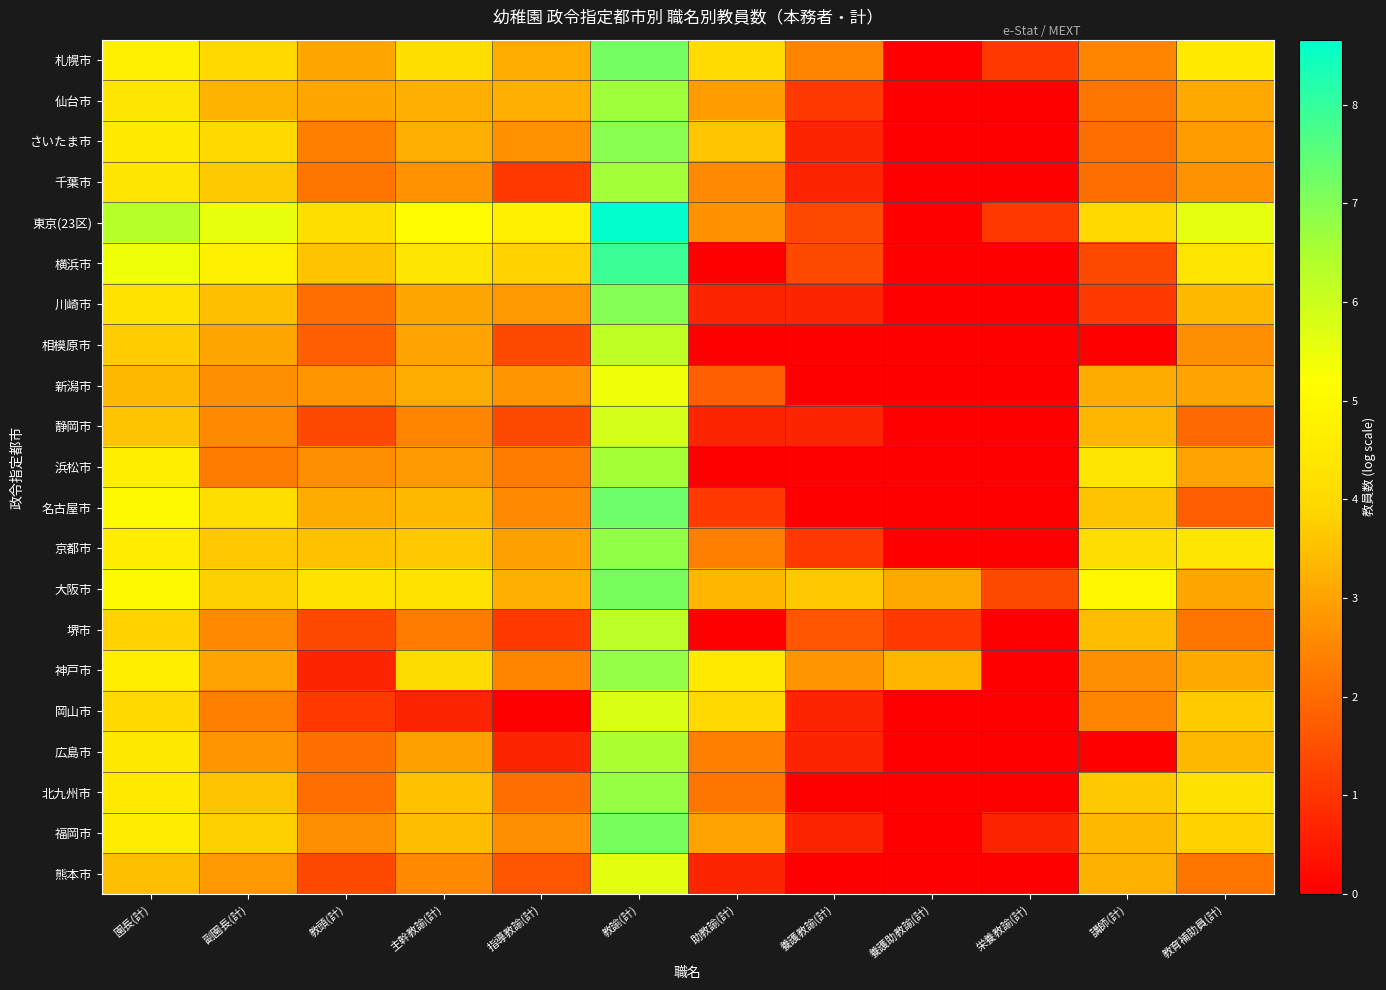

Reading right to left, extract all data points from this chart.

札幌市: 教育補助員(計)=4.5	講師(計)=2.5	栄養教諭(計)=1.1	養護助教諭(計)=0.0	養護教諭(計)=2.5	助教諭(計)=4.0	教諭(計)=7.2	指導教諭(計)=3.2	主幹教諭(計)=4.1	教頭(計)=3.0	副園長(計)=3.9	園長(計)=4.7
仙台市: 教育補助員(計)=3.1	講師(計)=2.2	栄養教諭(計)=0.0	養護助教諭(計)=0.0	養護教諭(計)=1.1	助教諭(計)=2.9	教諭(計)=6.6	指導教諭(計)=3.2	主幹教諭(計)=3.2	教頭(計)=3.0	副園長(計)=3.3	園長(計)=4.3
さいたま市: 教育補助員(計)=2.9	講師(計)=2.1	栄養教諭(計)=0.0	養護助教諭(計)=0.0	養護教諭(計)=0.7	助教諭(計)=3.6	教諭(計)=6.9	指導教諭(計)=2.7	主幹教諭(計)=3.2	教頭(計)=2.4	副園長(計)=4.0	園長(計)=4.5
千葉市: 教育補助員(計)=2.7	講師(計)=2.1	栄養教諭(計)=0.0	養護助教諭(計)=0.0	養護教諭(計)=0.7	助教諭(計)=2.6	教諭(計)=6.6	指導教諭(計)=1.1	主幹教諭(計)=2.7	教頭(計)=2.2	副園長(計)=3.7	園長(計)=4.4
東京(23区): 教育補助員(計)=5.6	講師(計)=3.9	栄養教諭(計)=1.1	養護助教諭(計)=0.0	養護教諭(計)=1.4	助教諭(計)=2.7	教諭(計)=8.7	指導教諭(計)=4.7	主幹教諭(計)=5.1	教頭(計)=4.2	副園長(計)=5.6	園長(計)=6.3
横浜市: 教育補助員(計)=4.3	講師(計)=1.4	栄養教諭(計)=0.0	養護助教諭(計)=0.0	養護教諭(計)=1.4	助教諭(計)=0.0	教諭(計)=7.9	指導教諭(計)=3.8	主幹教諭(計)=4.4	教頭(計)=3.6	副園長(計)=4.7	園長(計)=5.4
川崎市: 教育補助員(計)=3.4	講師(計)=1.1	栄養教諭(計)=0.0	養護助教諭(計)=0.0	養護教諭(計)=0.7	助教諭(計)=0.7	教諭(計)=7.0	指導教諭(計)=2.8	主幹教諭(計)=3.0	教頭(計)=2.1	副園長(計)=3.5	園長(計)=4.3
相模原市: 教育補助員(計)=2.6	講師(計)=0.0	栄養教諭(計)=0.0	養護助教諭(計)=0.0	養護教諭(計)=0.0	助教諭(計)=0.0	教諭(計)=6.2	指導教諭(計)=1.4	主幹教諭(計)=3.0	教頭(計)=1.8	副園長(計)=3.0	園長(計)=3.7
新潟市: 教育補助員(計)=3.0	講師(計)=3.1	栄養教諭(計)=0.0	養護助教諭(計)=0.0	養護教諭(計)=0.0	助教諭(計)=1.8	教諭(計)=5.4	指導教諭(計)=2.8	主幹教諭(計)=3.2	教頭(計)=2.8	副園長(計)=2.6	園長(計)=3.4
静岡市: 教育補助員(計)=1.9	講師(計)=3.3	栄養教諭(計)=0.0	養護助教諭(計)=0.0	養護教諭(計)=0.7	助教諭(計)=0.7	教諭(計)=5.9	指導教諭(計)=1.4	主幹教諭(計)=2.5	教頭(計)=1.4	副園長(計)=2.6	園長(計)=3.6
浜松市: 教育補助員(計)=3.0	講師(計)=4.3	栄養教諭(計)=0.0	養護助教諭(計)=0.0	養護教諭(計)=0.0	助教諭(計)=0.0	教諭(計)=6.6	指導教諭(計)=2.3	主幹教諭(計)=2.8	教頭(計)=2.6	副園長(計)=2.3	園長(計)=4.7
名古屋市: 教育補助員(計)=1.8	講師(計)=3.6	栄養教諭(計)=0.0	養護助教諭(計)=0.0	養護教諭(計)=0.0	助教諭(計)=1.1	教諭(計)=7.3	指導教諭(計)=2.6	主幹教諭(計)=3.4	教頭(計)=3.1	副園長(計)=4.1	園長(計)=5.0
京都市: 教育補助員(計)=4.4	講師(計)=4.1	栄養教諭(計)=0.0	養護助教諭(計)=0.0	養護教諭(計)=1.1	助教諭(計)=2.4	教諭(計)=6.8	指導教諭(計)=2.9	主幹教諭(計)=3.6	教頭(計)=3.5	副園長(計)=3.6	園長(計)=4.6
大阪市: 教育補助員(計)=3.0	講師(計)=4.9	栄養教諭(計)=1.4	養護助教諭(計)=3.1	養護教諭(計)=3.6	助教諭(計)=3.3	教諭(計)=7.2	指導教諭(計)=3.2	主幹教諭(計)=4.3	教頭(計)=4.3	副園長(計)=3.8	園長(計)=5.0
堺市: 教育補助員(計)=2.2	講師(計)=3.5	栄養教諭(計)=0.0	養護助教諭(計)=1.1	養護教諭(計)=1.6	助教諭(計)=0.0	教諭(計)=6.2	指導教諭(計)=1.1	主幹教諭(計)=2.3	教頭(計)=1.4	副園長(計)=2.6	園長(計)=3.8
神戸市: 教育補助員(計)=3.1	講師(計)=2.6	栄養教諭(計)=0.0	養護助教諭(計)=3.3	養護教諭(計)=2.8	助教諭(計)=4.5	教諭(計)=6.8	指導教諭(計)=2.5	主幹教諭(計)=4.1	教頭(計)=0.7	副園長(計)=3.0	園長(計)=4.7
岡山市: 教育補助員(計)=3.7	講師(計)=2.5	栄養教諭(計)=0.0	養護助教諭(計)=0.0	養護教諭(計)=0.7	助教諭(計)=3.9	教諭(計)=5.8	指導教諭(計)=0.0	主幹教諭(計)=0.7	教頭(計)=1.1	副園長(計)=2.4	園長(計)=4.0
広島市: 教育補助員(計)=3.4	講師(計)=0.0	栄養教諭(計)=0.0	養護助教諭(計)=0.0	養護教諭(計)=0.7	助教諭(計)=2.4	教諭(計)=6.5	指導教諭(計)=0.7	主幹教諭(計)=2.9	教頭(計)=2.1	副園長(計)=2.8	園長(計)=4.5
北九州市: 教育補助員(計)=4.2	講師(計)=3.7	栄養教諭(計)=0.0	養護助教諭(計)=0.0	養護教諭(計)=0.0	助教諭(計)=2.2	教諭(計)=6.8	指導教諭(計)=2.1	主幹教諭(計)=3.5	教頭(計)=2.1	副園長(計)=3.6	園長(計)=4.5
福岡市: 教育補助員(計)=3.8	講師(計)=3.4	栄養教諭(計)=0.7	養護助教諭(計)=0.0	養護教諭(計)=0.7	助教諭(計)=3.0	教諭(計)=7.1	指導教諭(計)=2.6	主幹教諭(計)=3.5	教頭(計)=2.6	副園長(計)=3.8	園長(計)=4.6
熊本市: 教育補助員(計)=2.2	講師(計)=3.3	栄養教諭(計)=0.0	養護助教諭(計)=0.0	養護教諭(計)=0.0	助教諭(計)=0.7	教諭(計)=5.6	指導教諭(計)=1.6	主幹教諭(計)=2.6	教頭(計)=1.4	副園長(計)=2.8	園長(計)=3.5